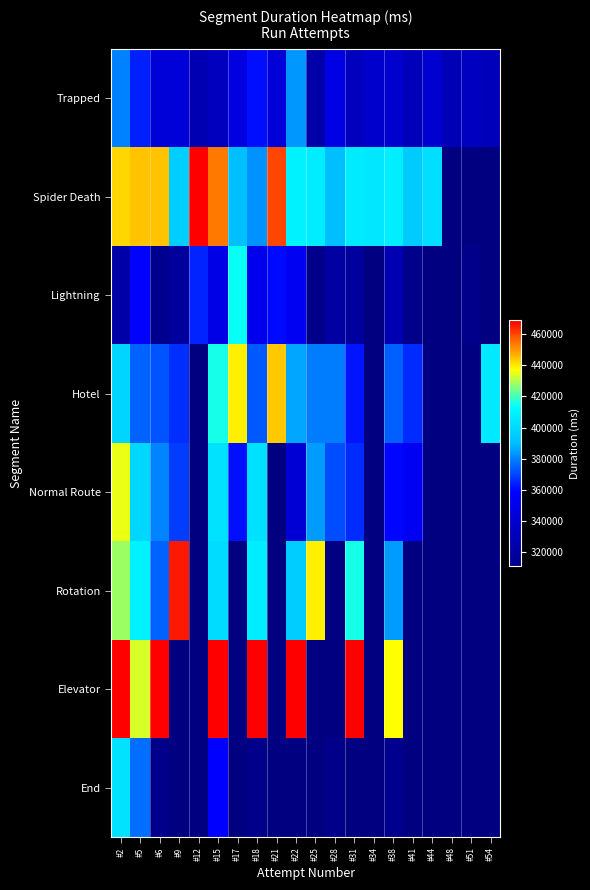

Rank the series by their maximum value, from highest to lowest.

Elevator, Spider Death, Rotation, Hotel, Normal Route, Lightning, End, Trapped